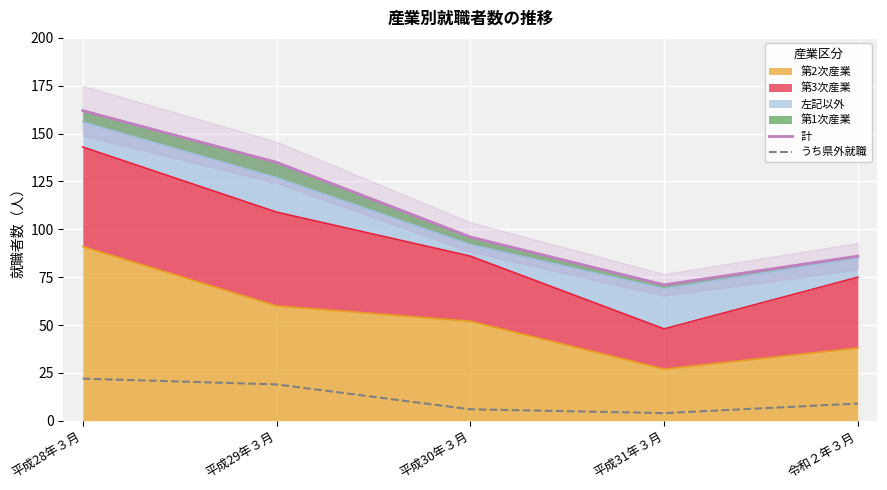

At 令和２年３月, list the series in order from smallest to largest.

うち県外就職, 計